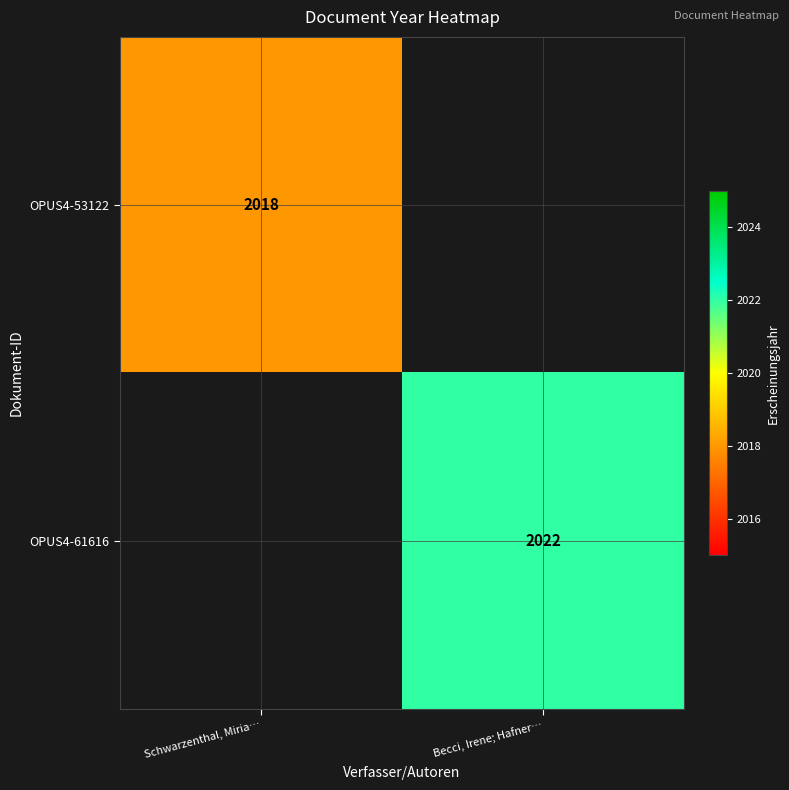

Is the value of OPUS4-61616 at Becci, Irene; Hafner… greater than the value of OPUS4-53122 at Schwarzenthal, Miria…?

Yes